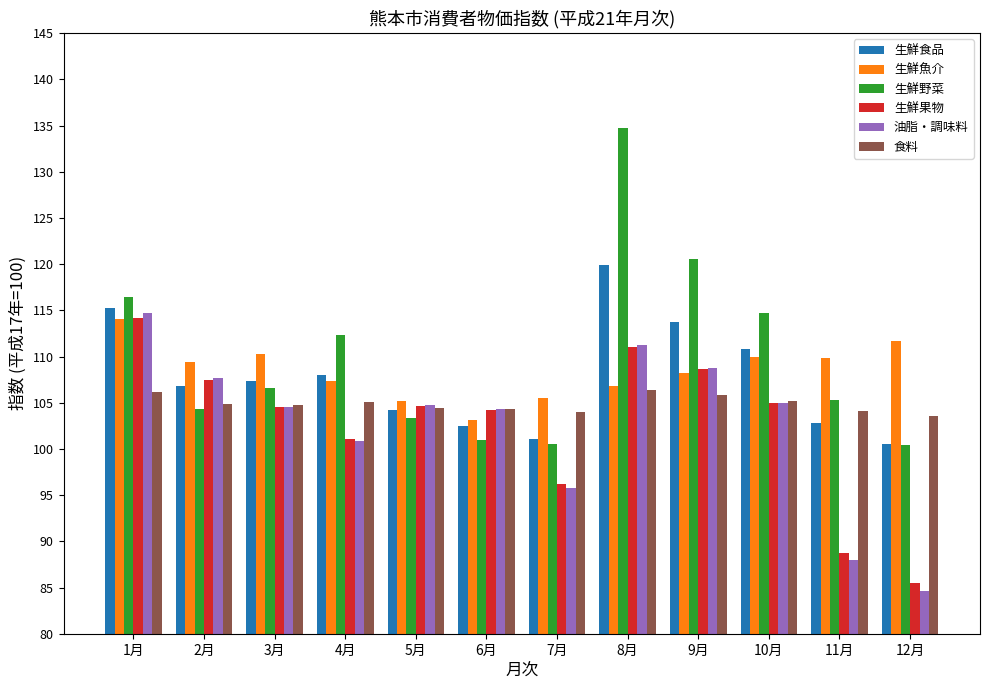

Which series has the largest range (max minus min)?

生鮮野菜